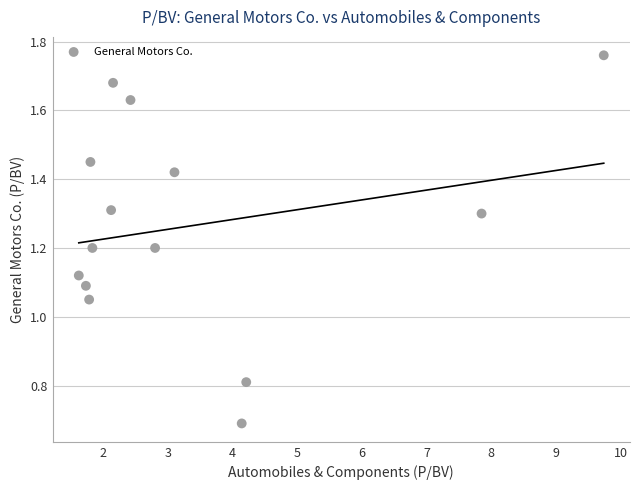

What is the range of X values (max minus min)?

8.1